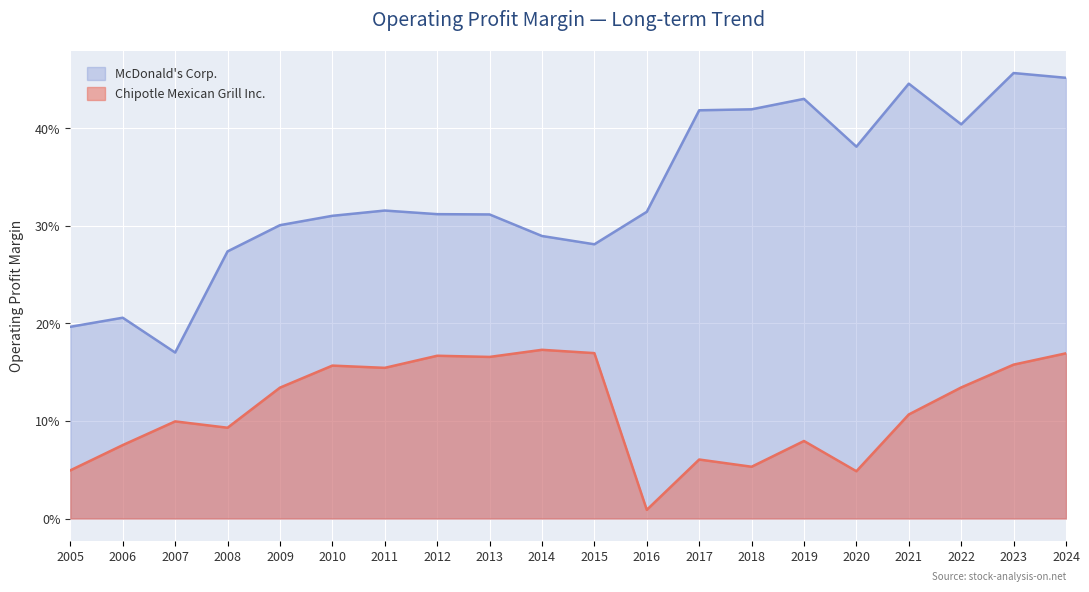

Is it true that Chipotle Mexican Grill Inc. equals 0.1 at 2008?

True